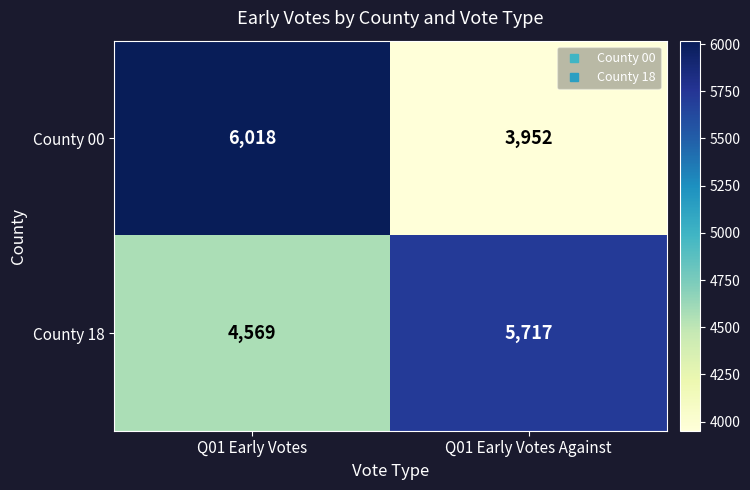

What value does the County 00 series have at Q01 Early Votes Against, to the nearest 10?

3950